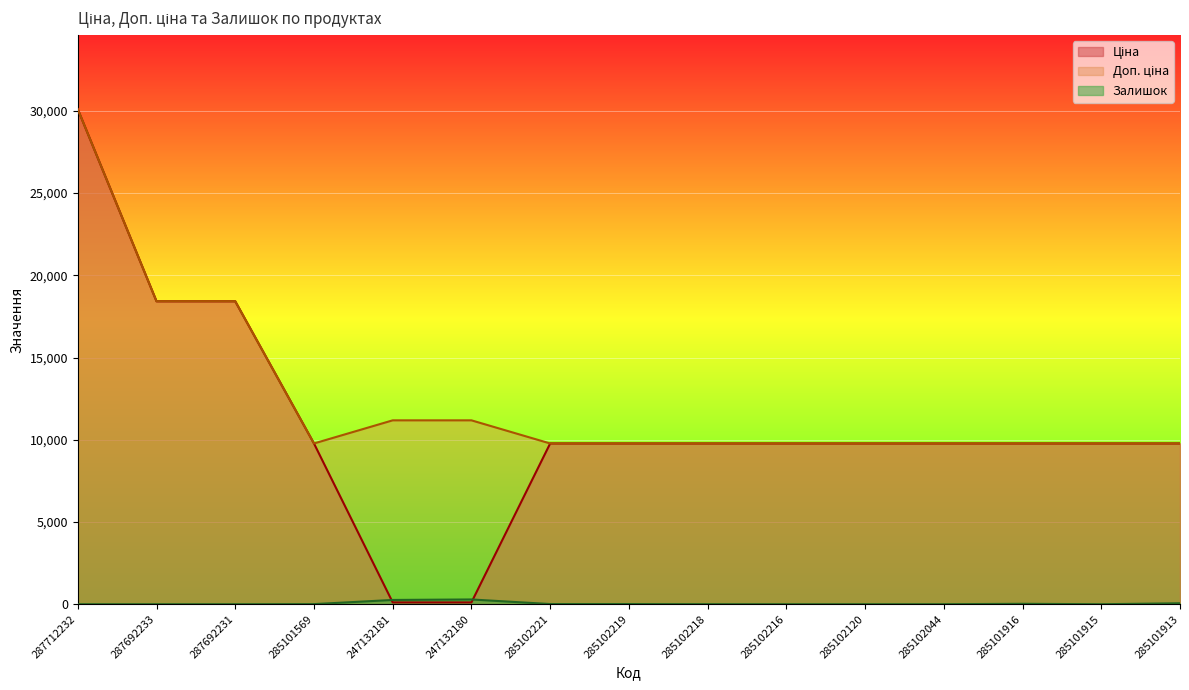

Reading left to right, list all the values displayed in this chart.

Ціна: 30102.8	18420.9	18420.9	9775.5	111.8	111.8	9775.5	9775.5	9775.5	9775.5	9775.5	9775.5	9775.5	9775.5	9775.5
Доп. ціна: 30102.8	18420.9	18420.9	9775.5	11182.0	11182.0	9775.5	9775.5	9775.5	9775.5	9775.5	9775.5	9775.5	9775.5	9775.5
Залишок: 0.0	0.0	0.0	7.0	260.0	290.0	11.0	11.0	3.0	0.0	0.0	1.0	26.0	0.0	58.0